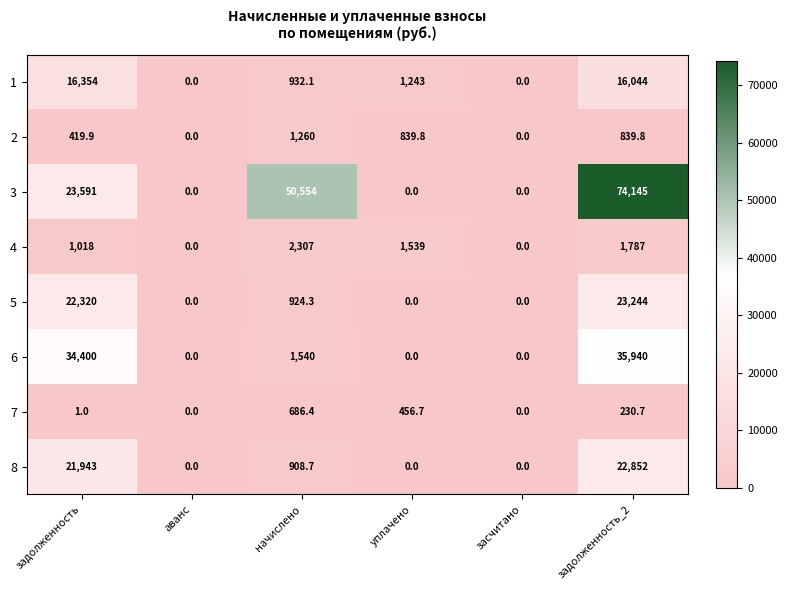

Which series has the widest spread of values?

3